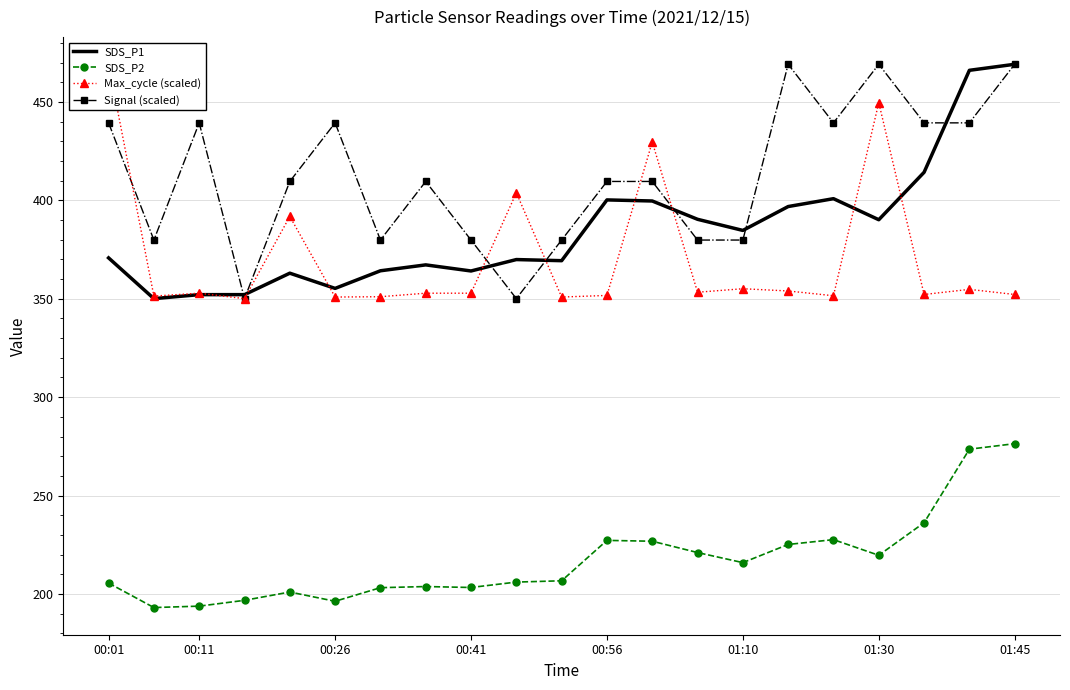

True or false: SDS_P2 and Signal (scaled) intersect in this chart.

False